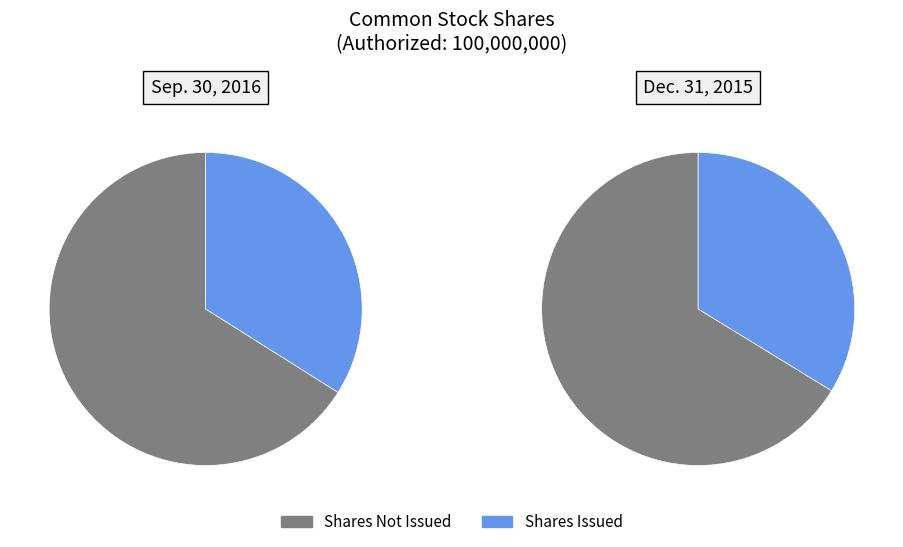

Is it true that Common stock, shares authorized is 66% of the pie?

False